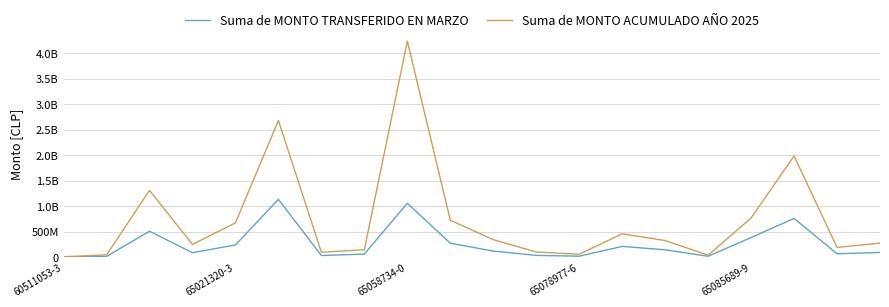

At which label does Suma de MONTO TRANSFERIDO EN MARZO reach its minimum?

60511053-3